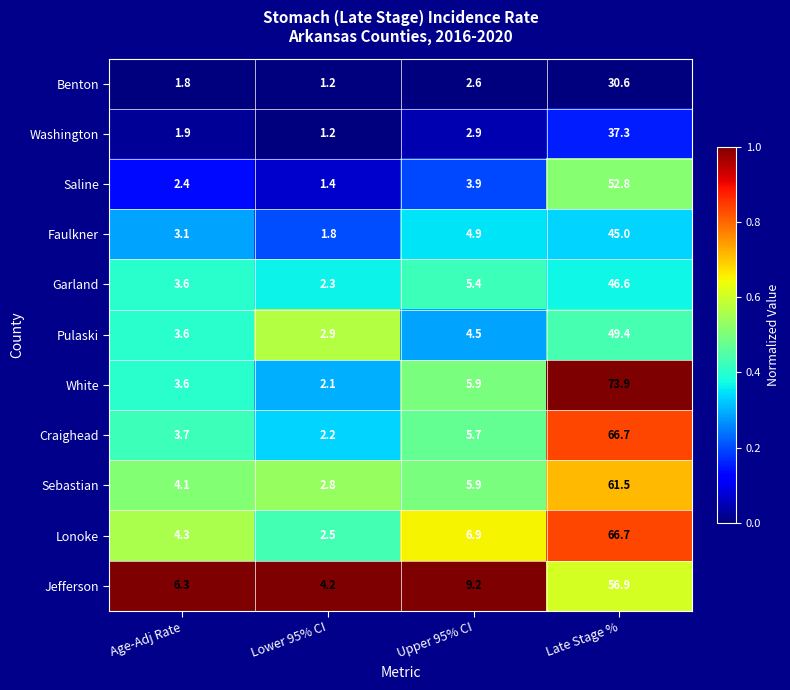

True or false: Washington has a value of 1.2 at Lower 95% CI.

True